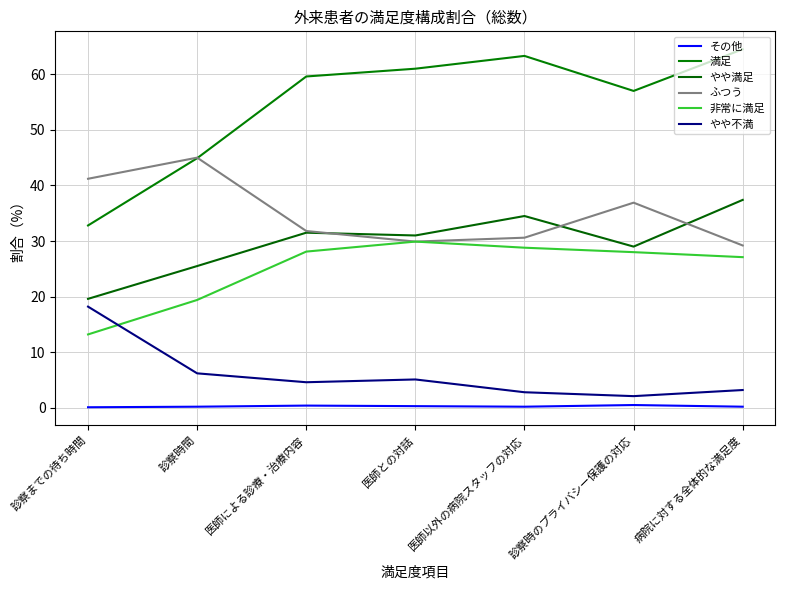

What position from the right is 医師以外の病院スタッフの対応?

3